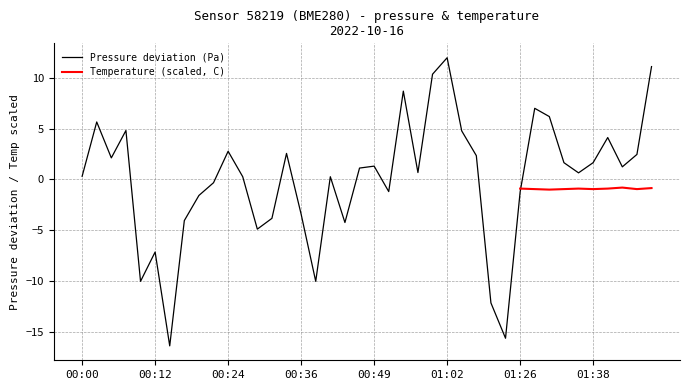

The chart shows a value of -7.1 at 00:12. True or false?

True